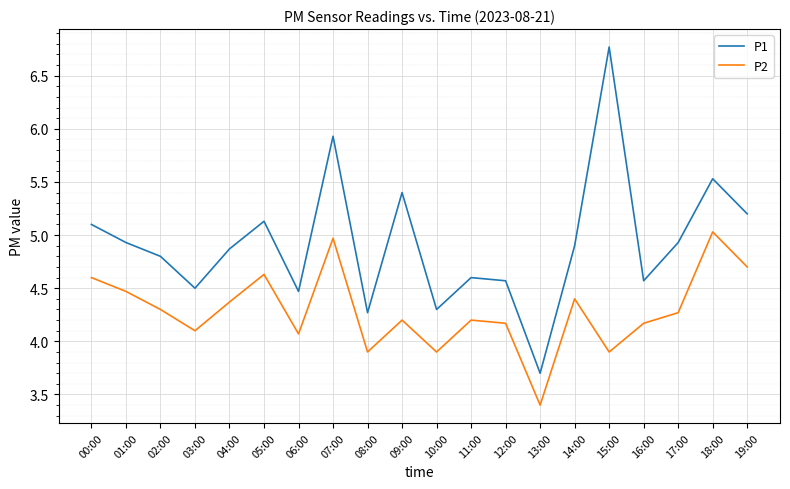

Where is P2 nearest to the value 4?

06:00